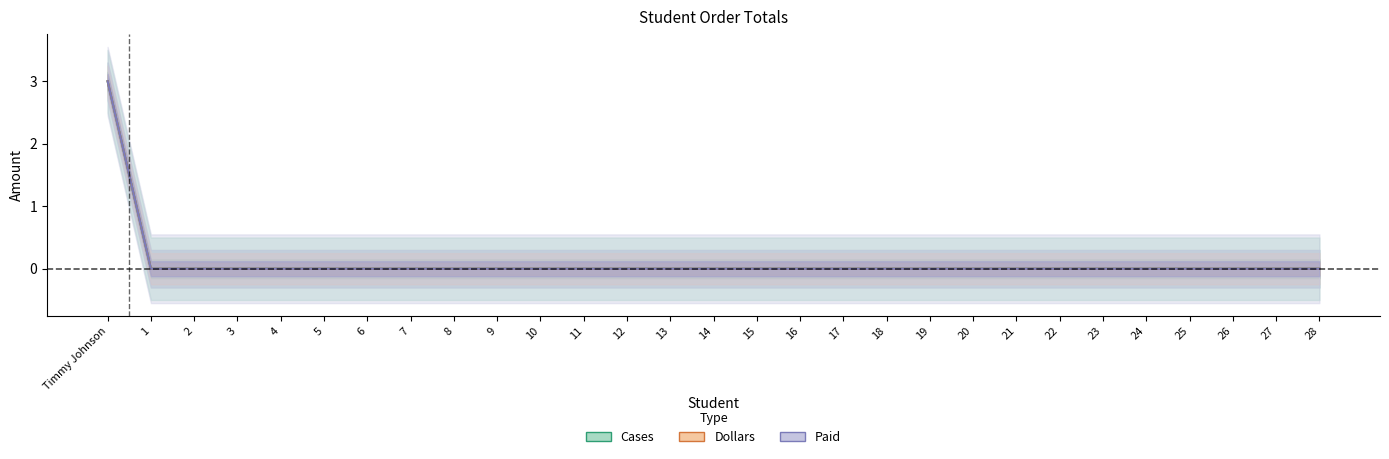

How many lines are shown in the chart?

3